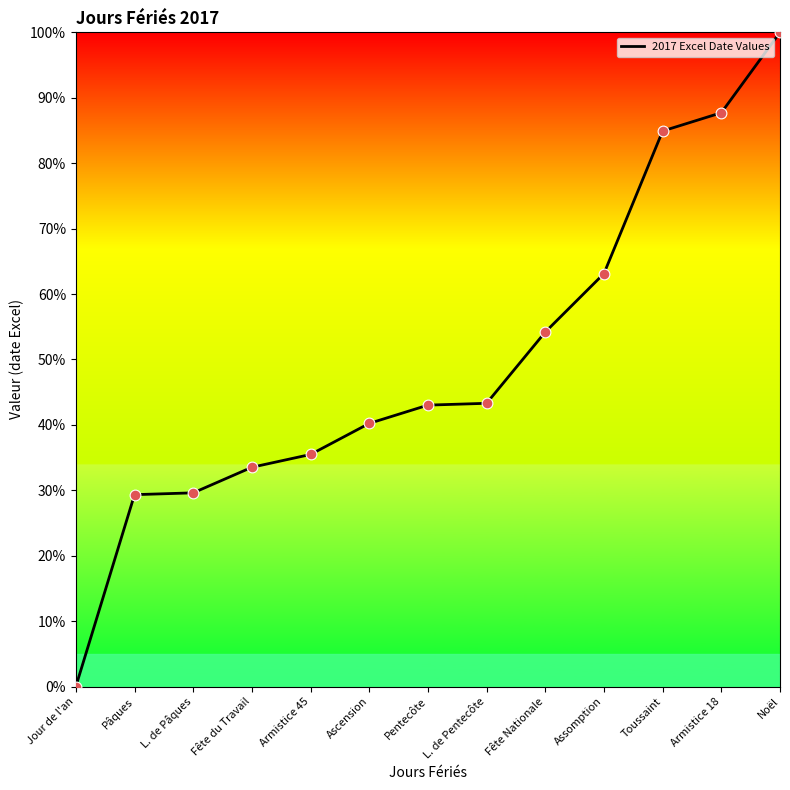

What is the ratio of the value at Fête du Travail to the value at Armistice 18?

0.4